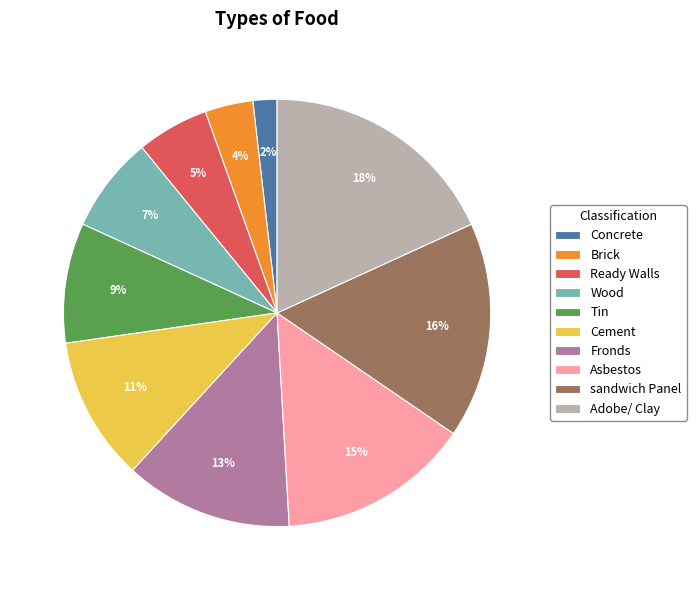

How many segments does this pie chart have?

10